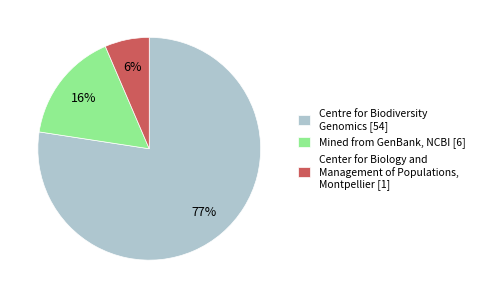

Is there any slice that represents more than half of the pie?

Yes